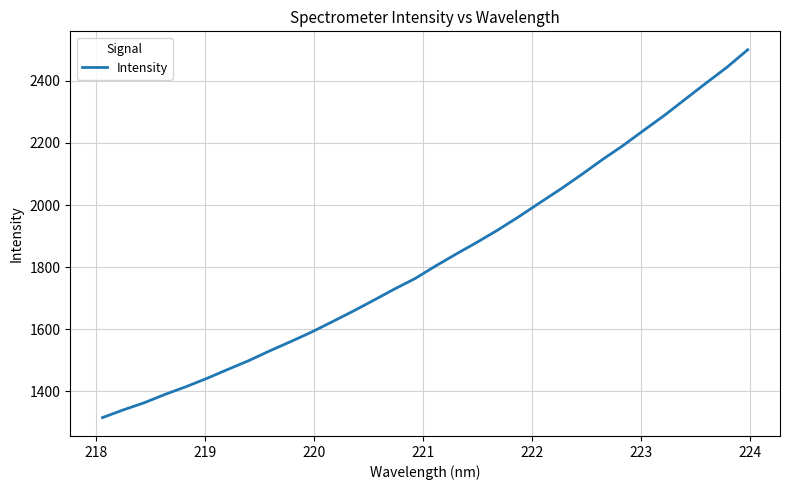

What is the greatest value displayed?

2500.4